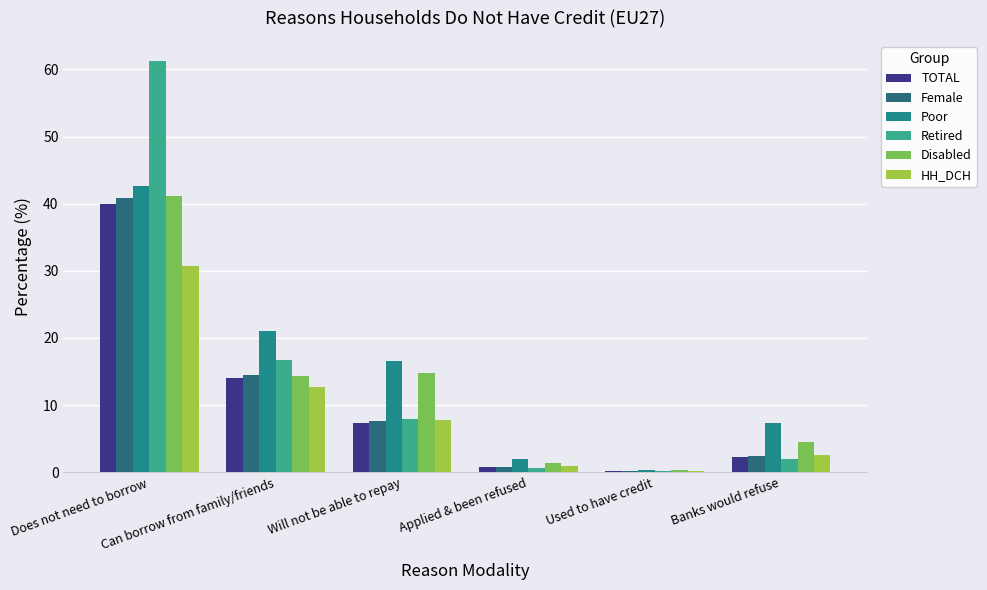

What are all the series names shown in the legend?

TOTAL, Female, Poor, Retired, Disabled, HH_DCH